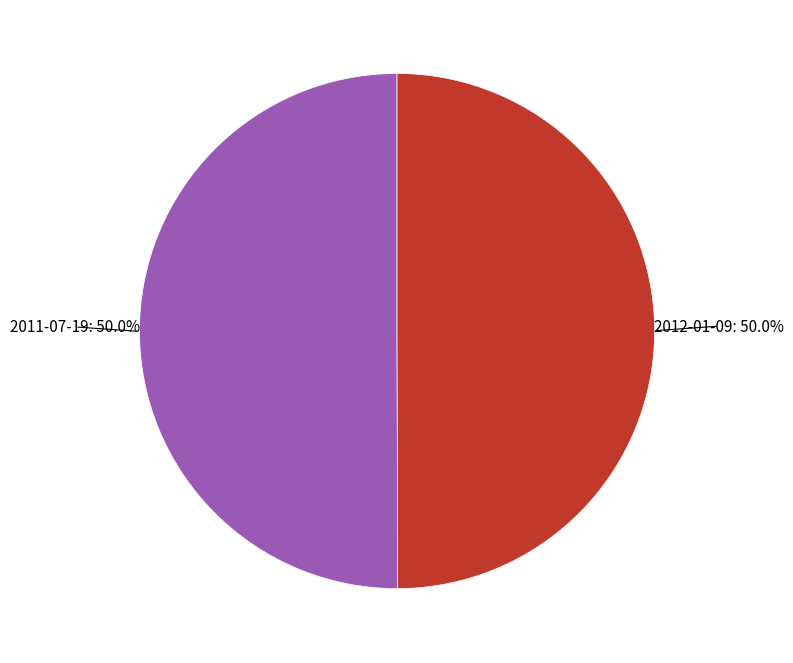

Which slice is the largest?

2011-07-19